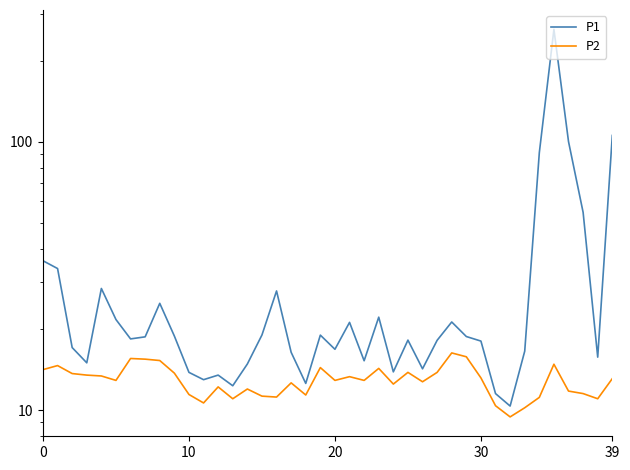

What is the label of the 23rd point from the left?

22